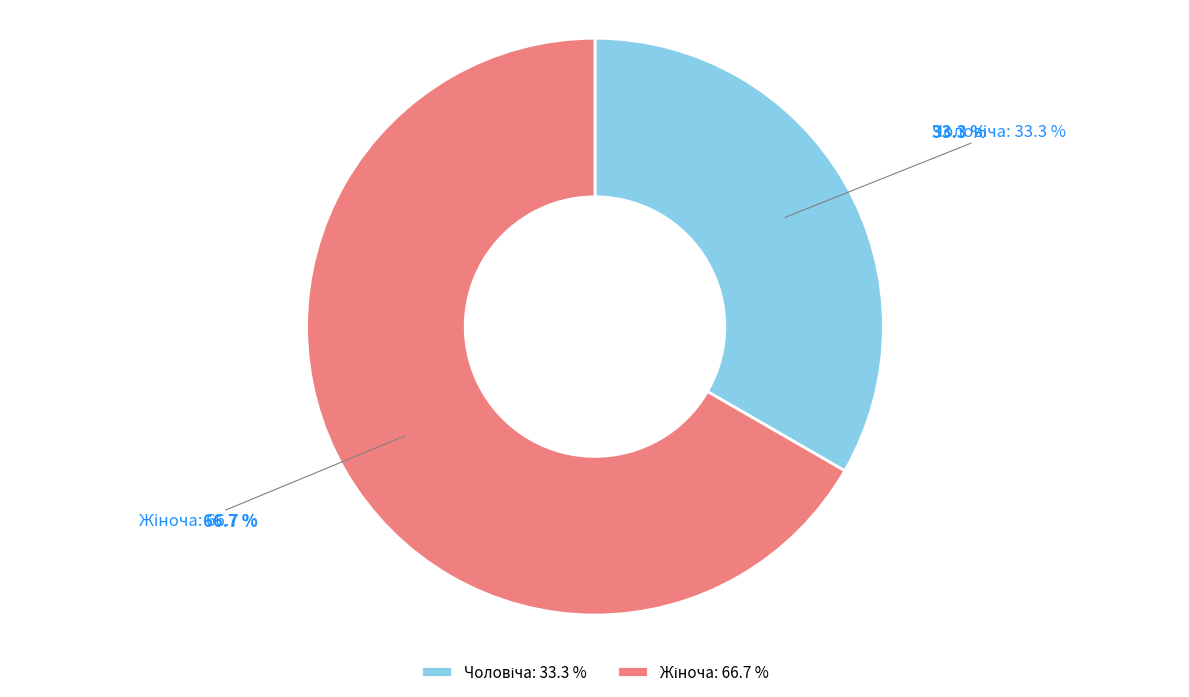

How many slices are in this pie chart?

2